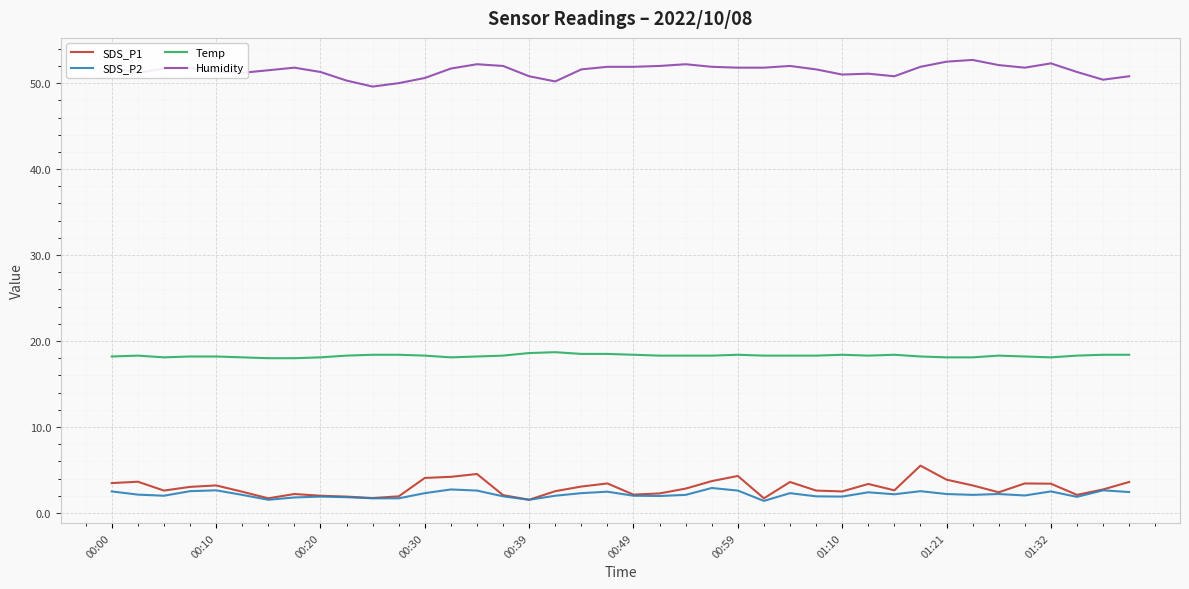

True or false: SDS_P2 and Temp cross at least once.

False